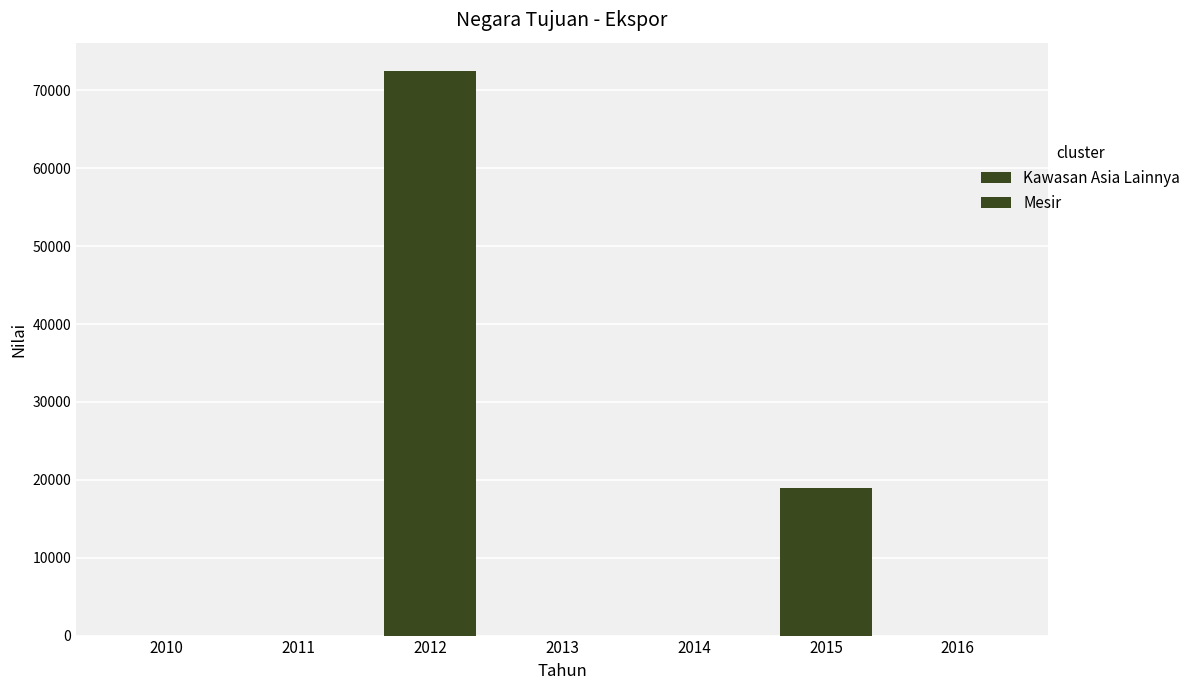

How many data points in Kawasan Asia Lainnya are above 0?

2